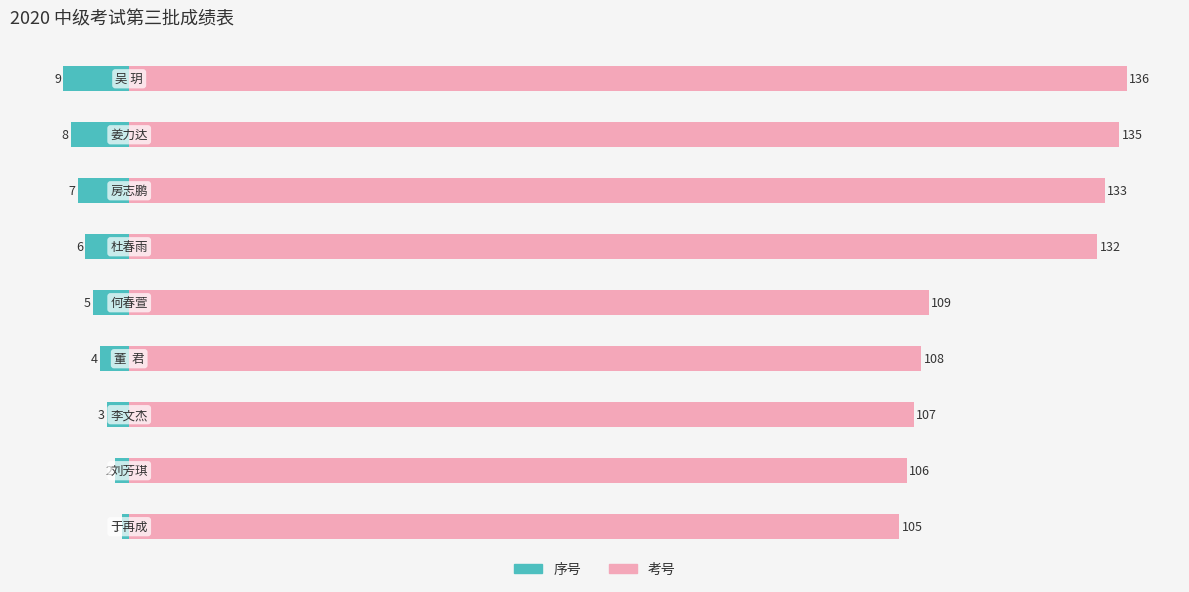

How many data points in 序号 are less than -5?

4